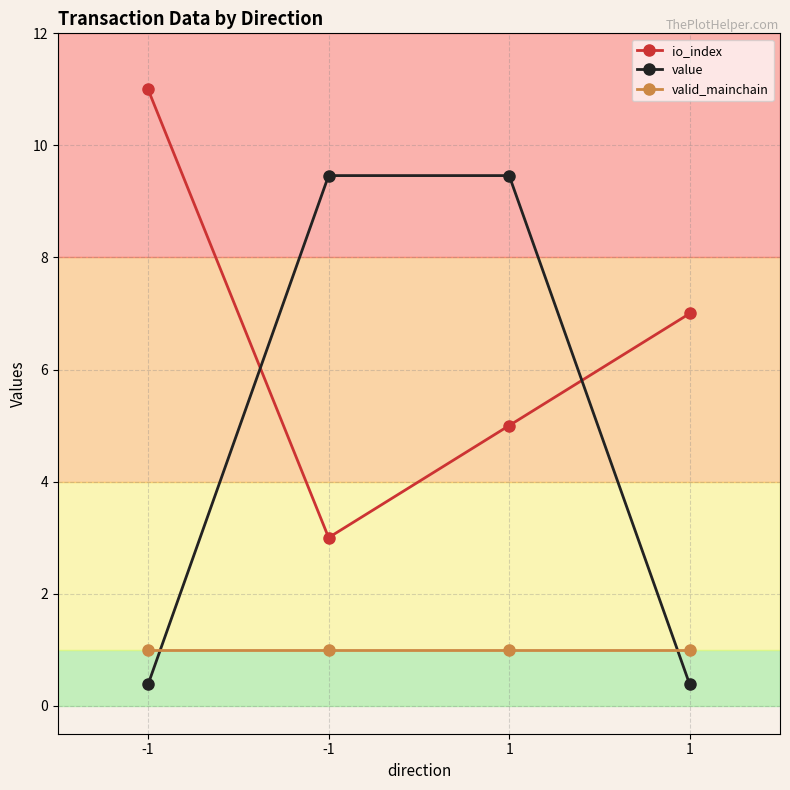

What are all the series names shown in the legend?

io_index, value, valid_mainchain